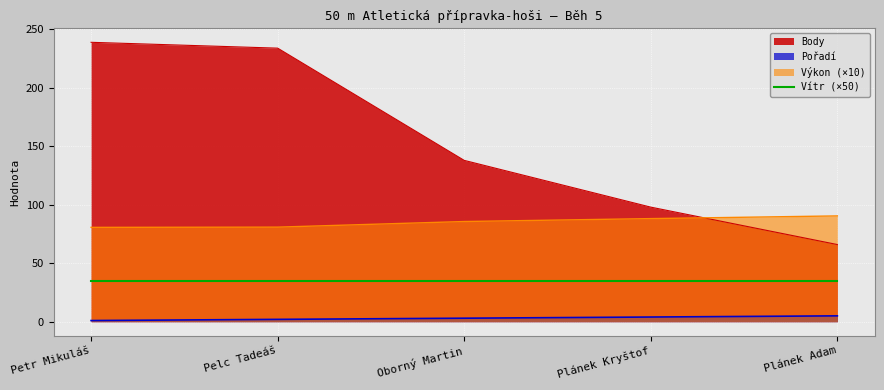

The value of Výkon at Petr Mikuláš is 46.9. True or false?

False